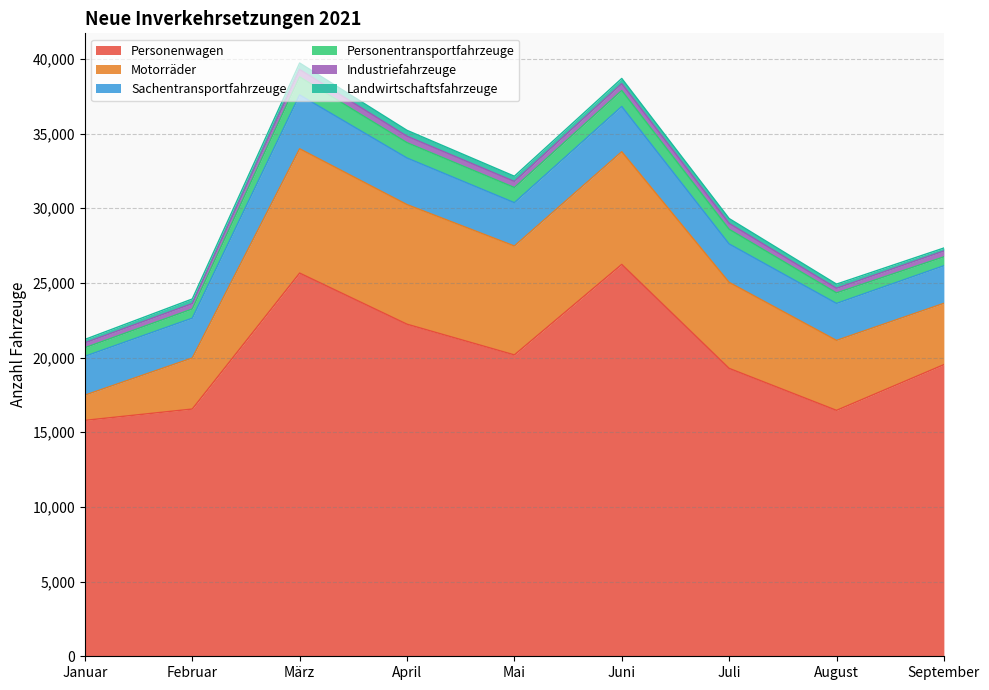

True or false: Motorräder and Industriefahrzeuge cross at least once.

False